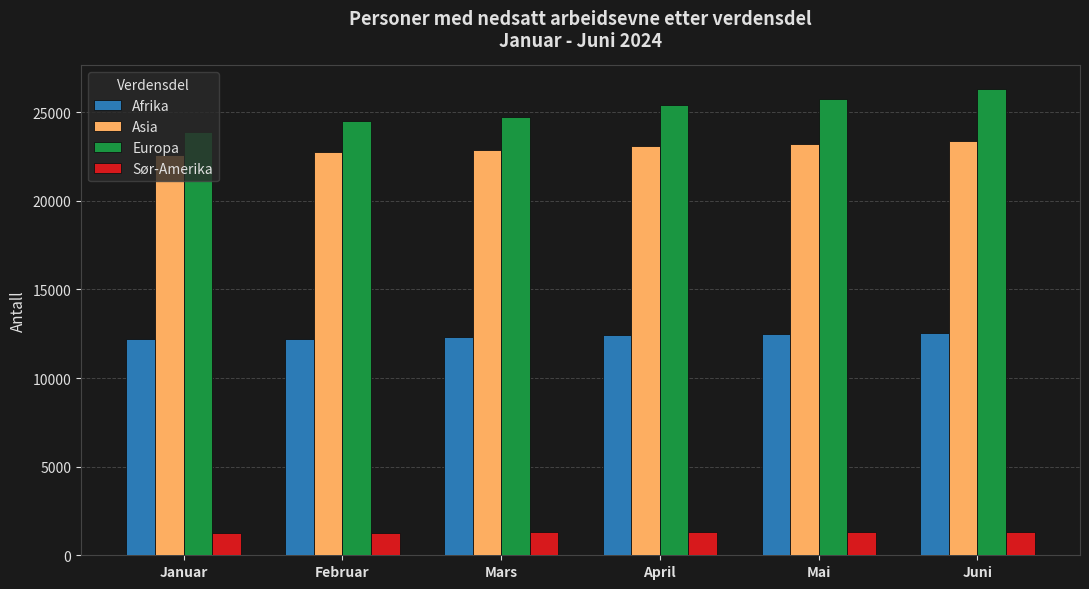

List the series in order of their peak value, highest first.

Europa, Asia, Afrika, Sør-Amerika